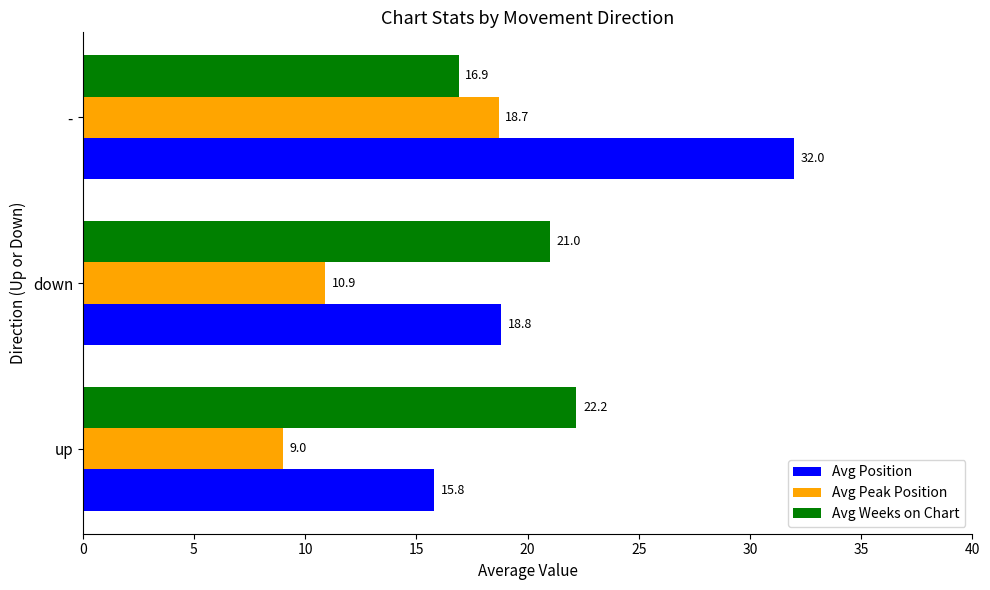

What is the approximate value of Avg Position at up?

15.8